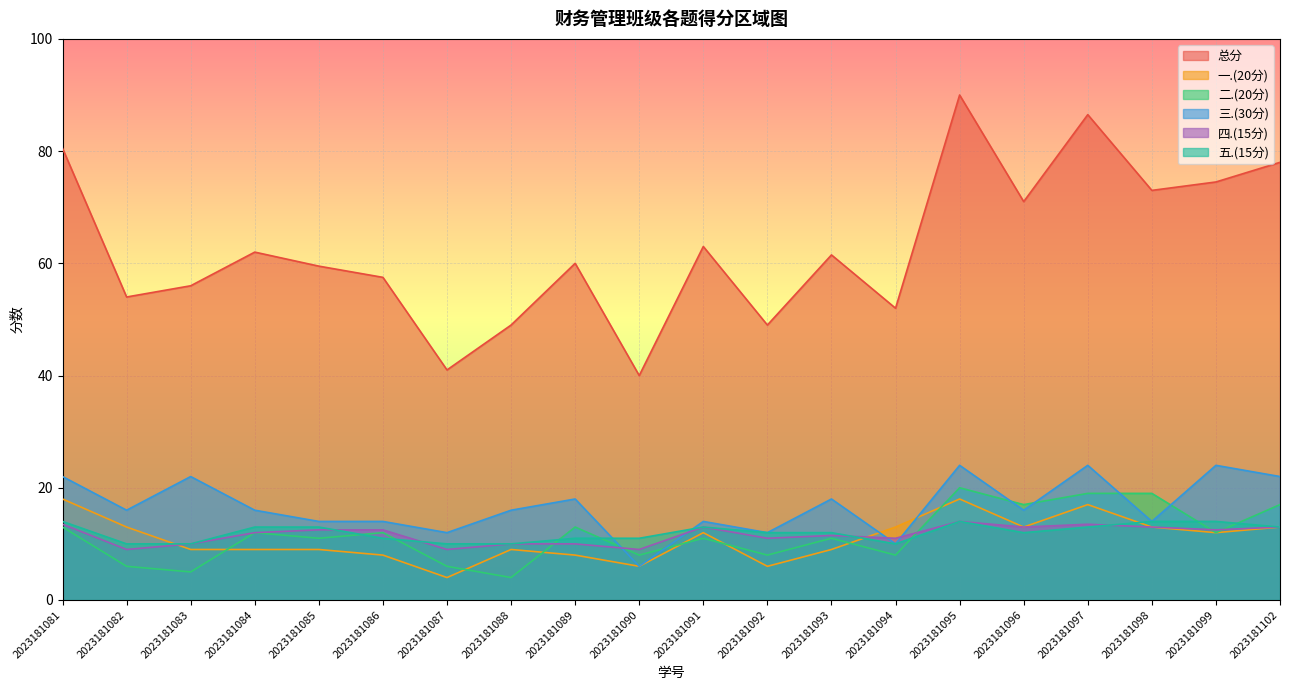

How many lines are shown in the chart?

6